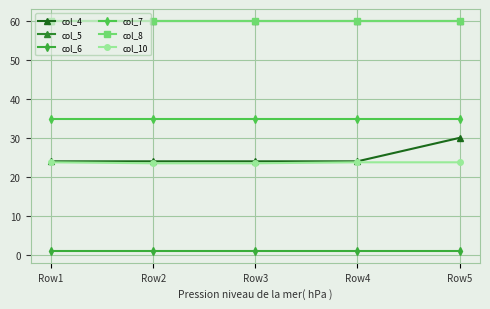

Is it true that col_7 equals 34.8 at Row5?

True